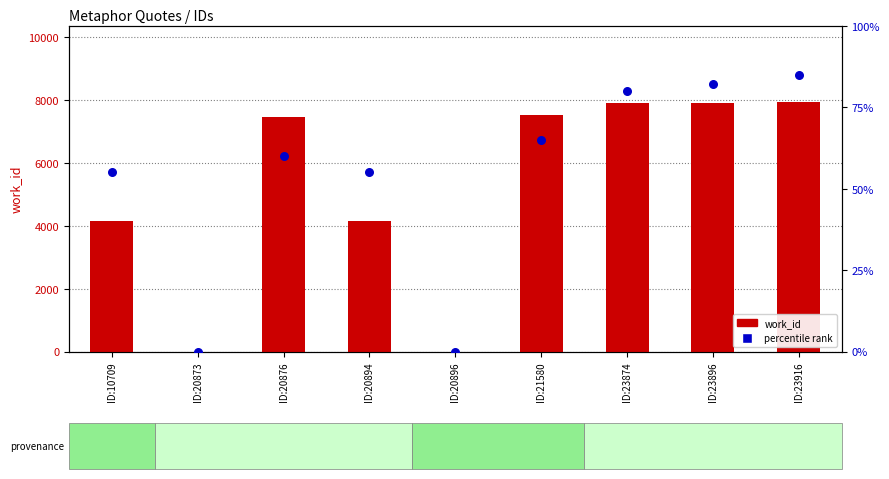

At how many categories does at least one series exceed 8228?

3